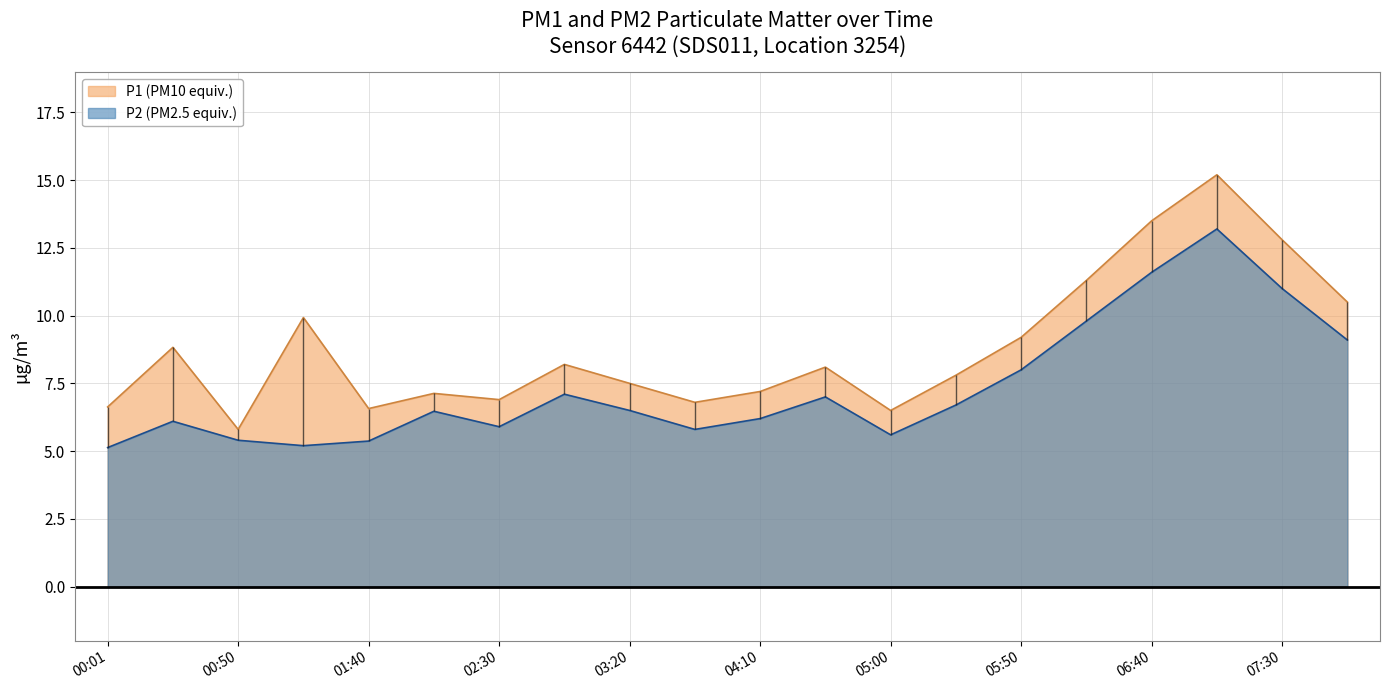

At which label does P2 reach its minimum?

00:01